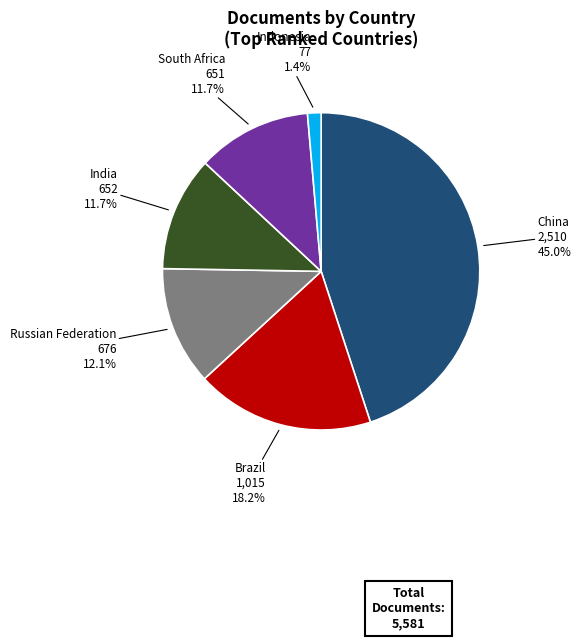

Is there any slice that represents more than half of the pie?

No